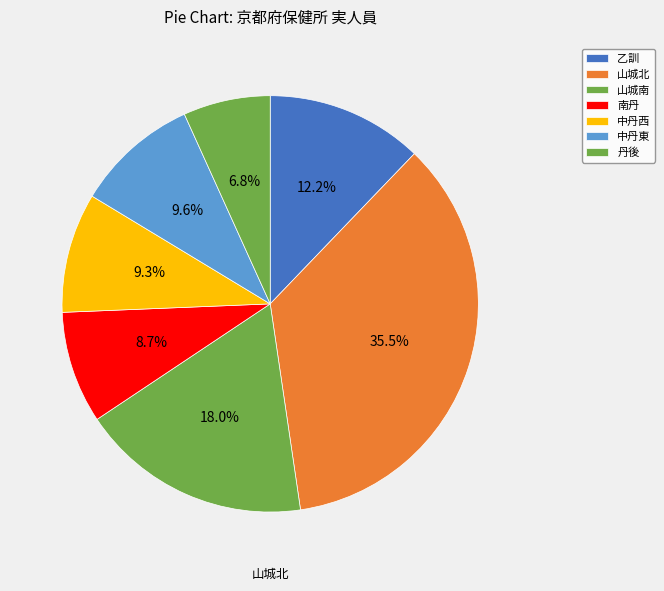

Which has a higher value, 山城南 or 中丹西?

山城南